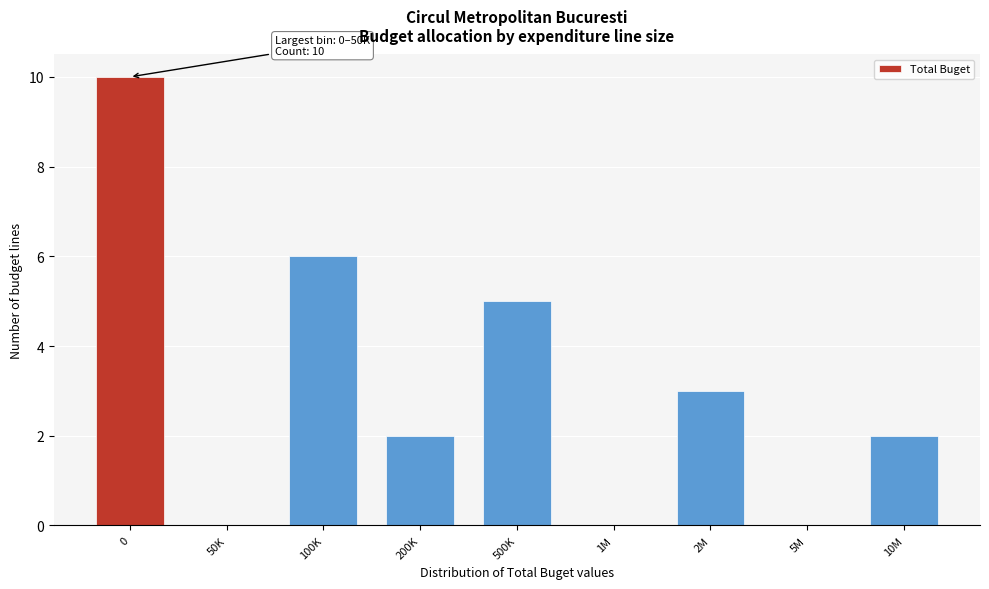

Reading right to left, extract all data points from this chart.

10M=2	5M=0	2M=3	1M=0	500K=5	200K=2	100K=6	50K=0	0=10